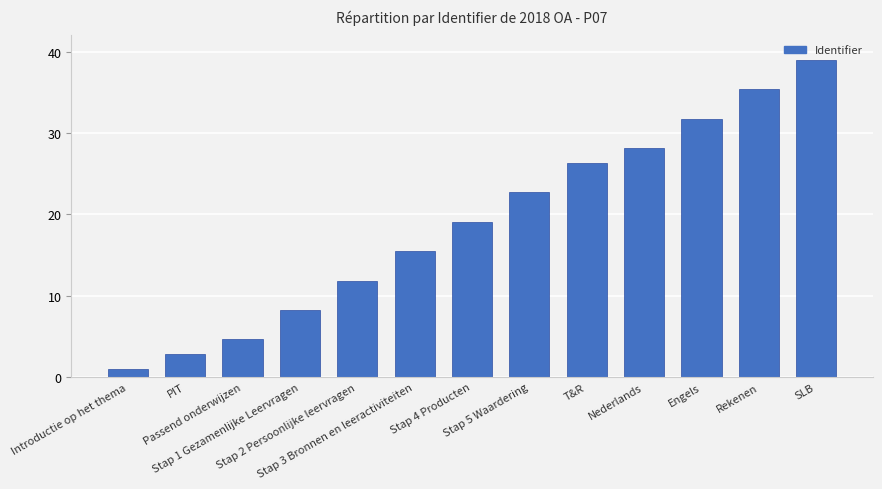

What is the difference between the maximum and minimum values?

38.0